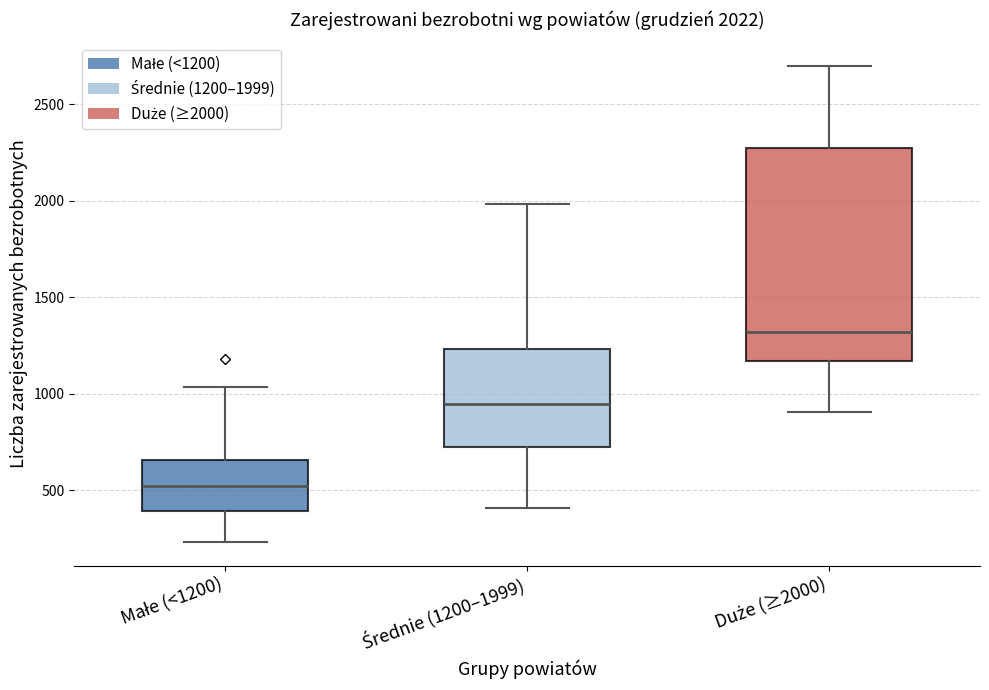

Which box has the lowest median line?

Małe (<1200)